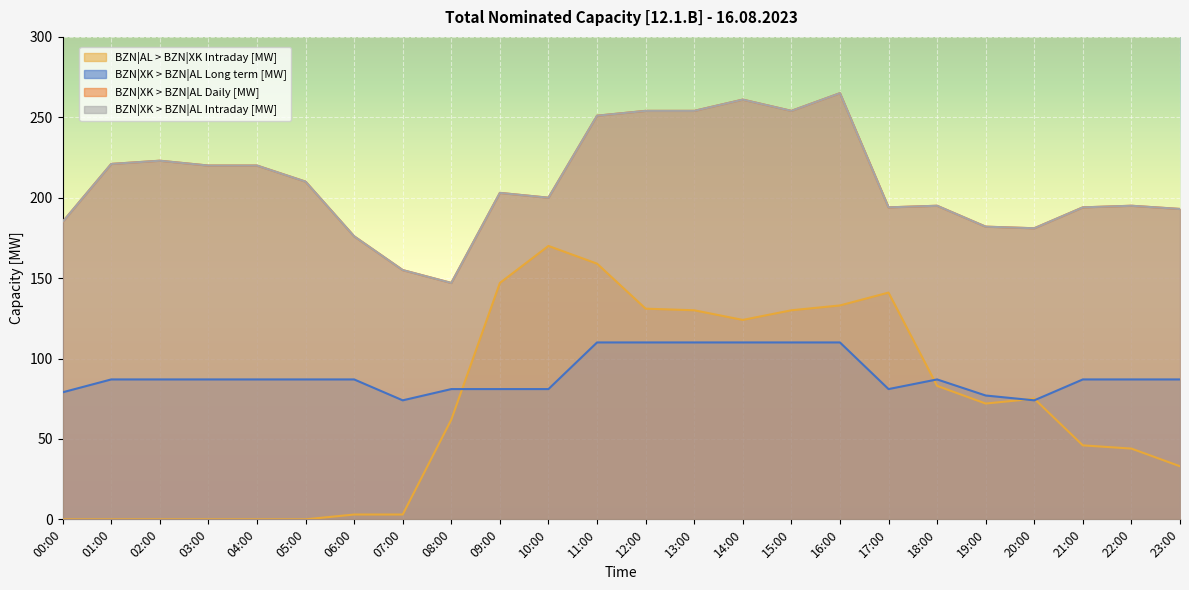

Between 03:00 and 05:00, which series saw the biggest shift?

BZN|XK > BZN|AL Daily [MW]